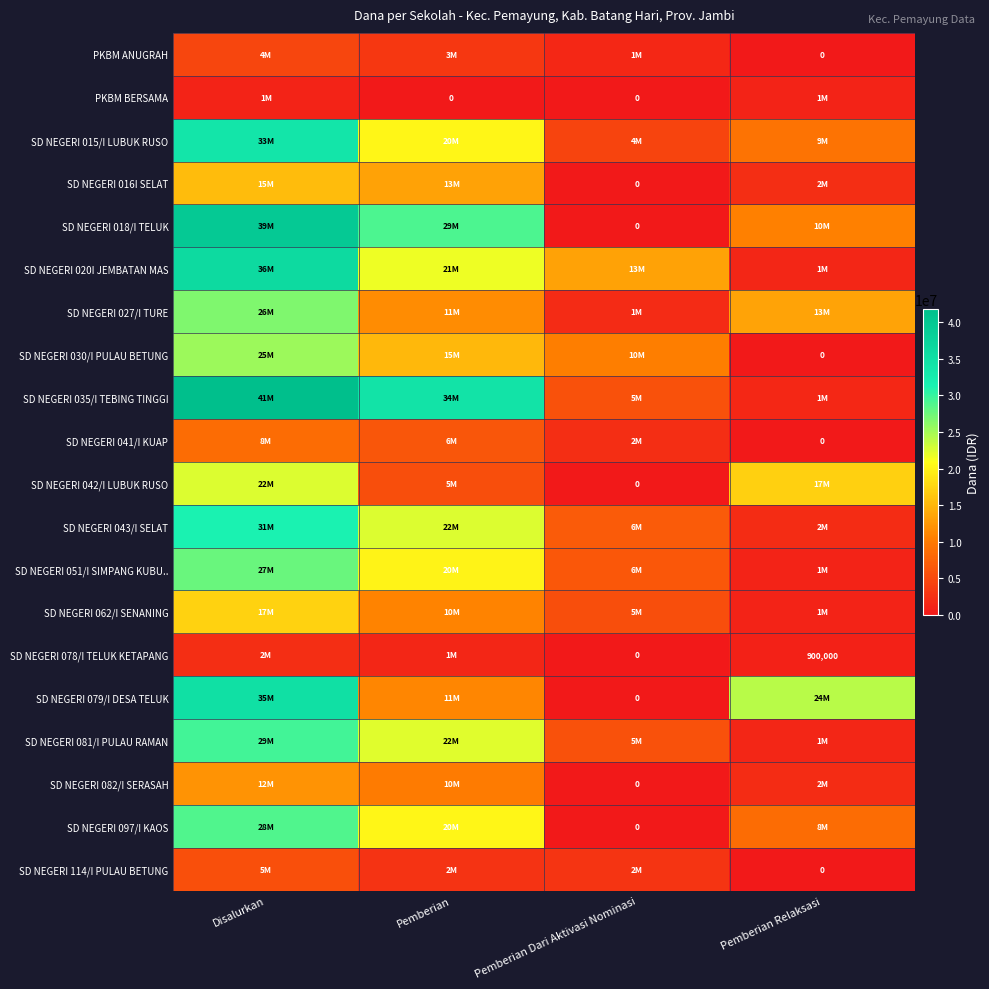

What is the difference between the maximum and second lowest values in the SD NEGERI 016I SELAT series?

13275000